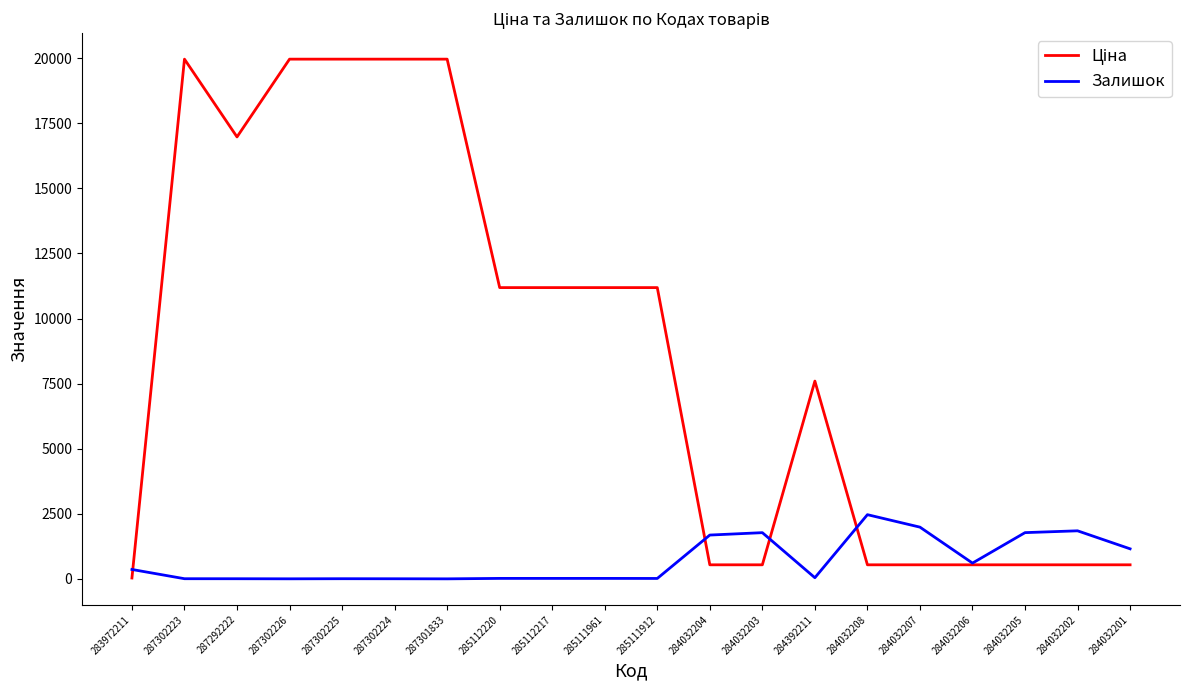

The value of Залишок at 284032203 is 1774.0. True or false?

True